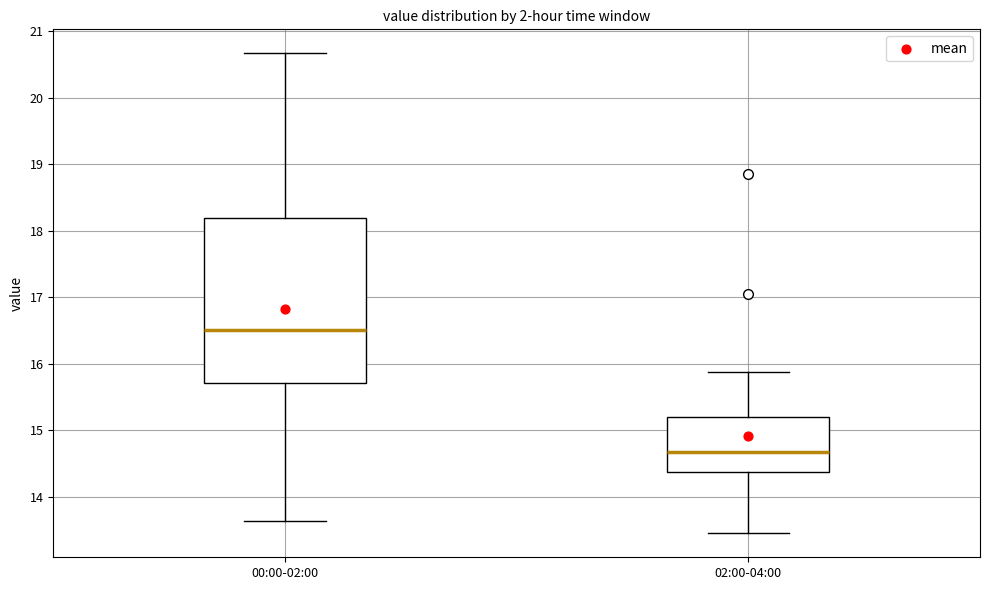

Reading left to right, read every box against the y-axis: the position of its median line, the range the box covers, and the ends of its whiskers. The values are not printed on the chart, so give them approximately, as read against the axis.

00:00-02:00: median 16.5, box 15.7 to 18.2, whiskers 13.6 to 20.7
02:00-04:00: median 14.7, box 14.4 to 15.2, whiskers 13.5 to 15.9